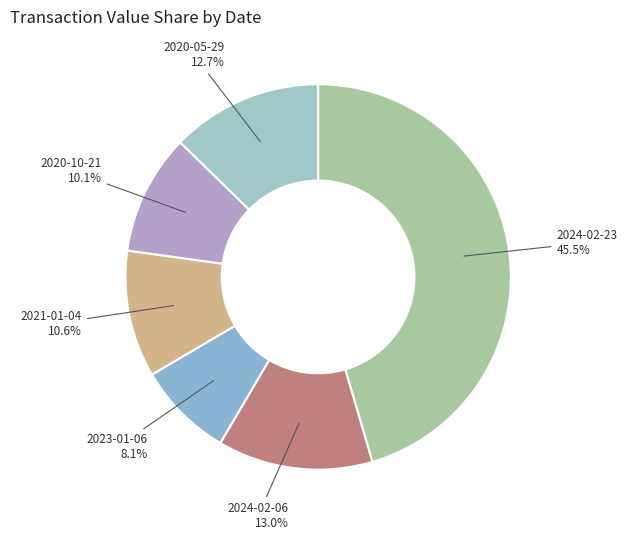

To the nearest percent, what is the average slice percentage?

17%